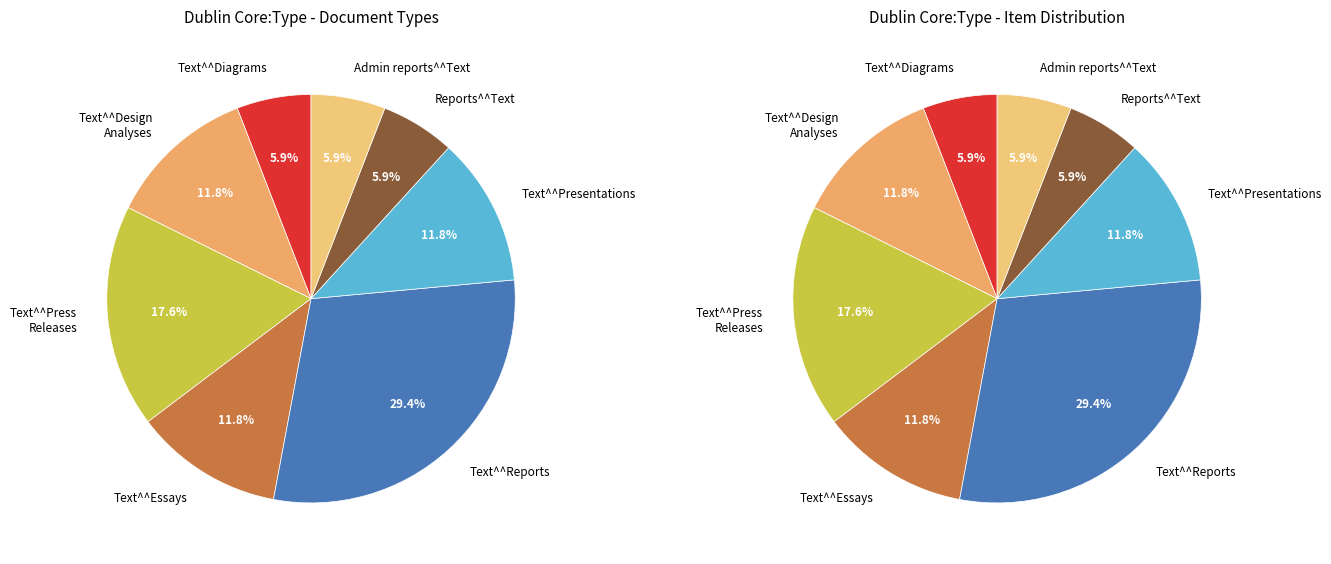

What is the total percentage of Text^^Presentations and Text^^Press Releases?

29.4%